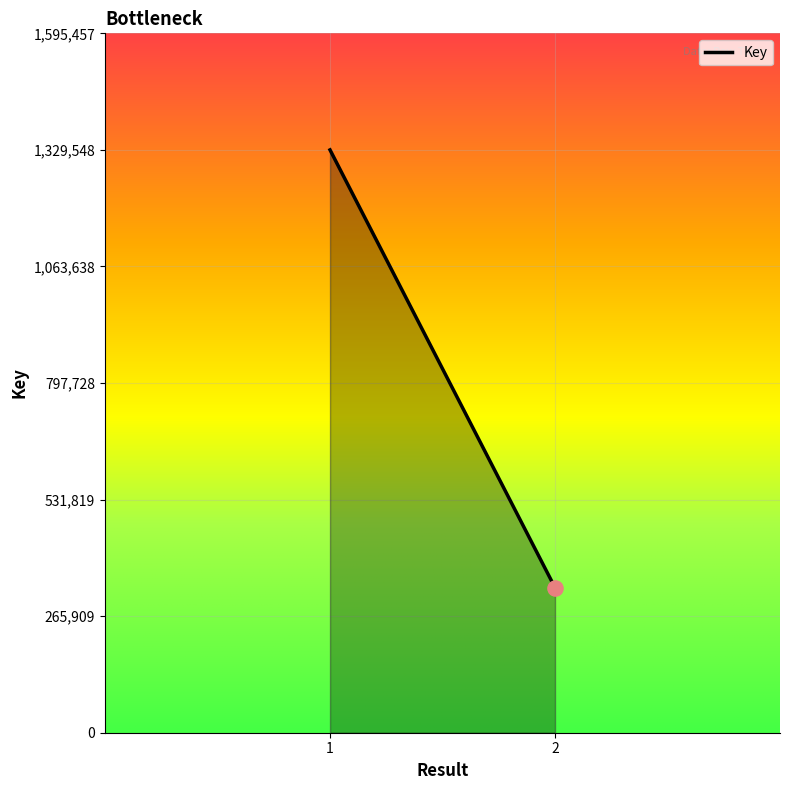

What is the maximum value shown in the chart?

1329548.0